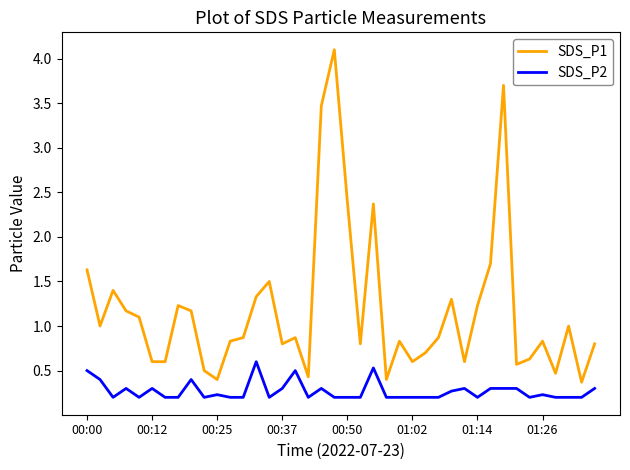

True or false: SDS_P2 and SDS_P1 cross at least once.

False